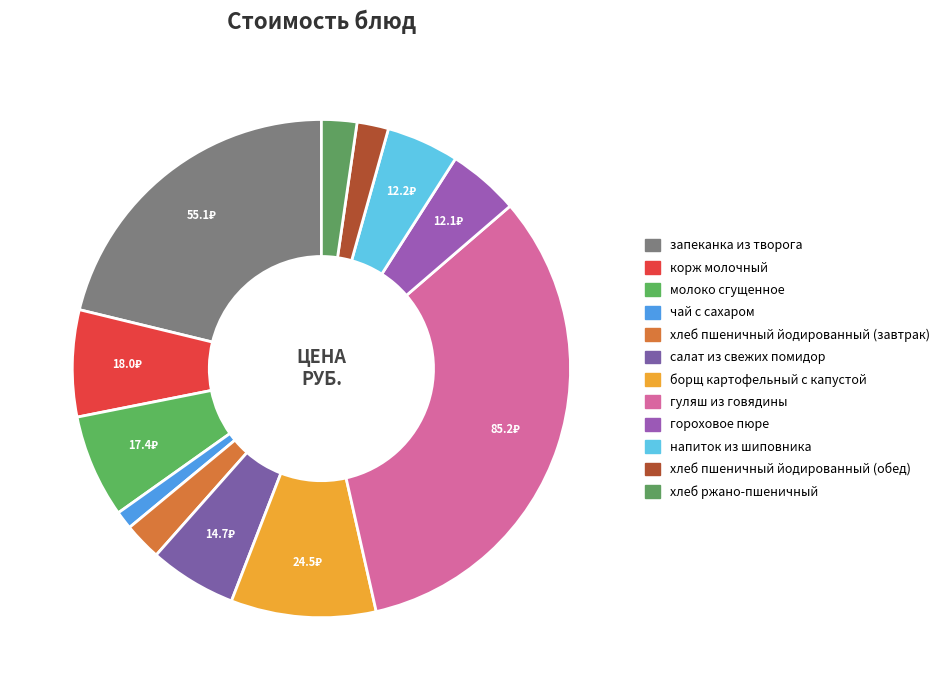

Rank the categories by value from lowest to highest.

чай с сахаром, хлеб пшеничный йодированный (обед), хлеб ржано-пшеничный, хлеб пшеничный йодированный (завтрак), гороховое пюре, напиток из шиповника, салат из свежих помидор, молоко сгущенное, корж молочный, борщ картофельный с капустой, запеканка из творога, гуляш из говядины